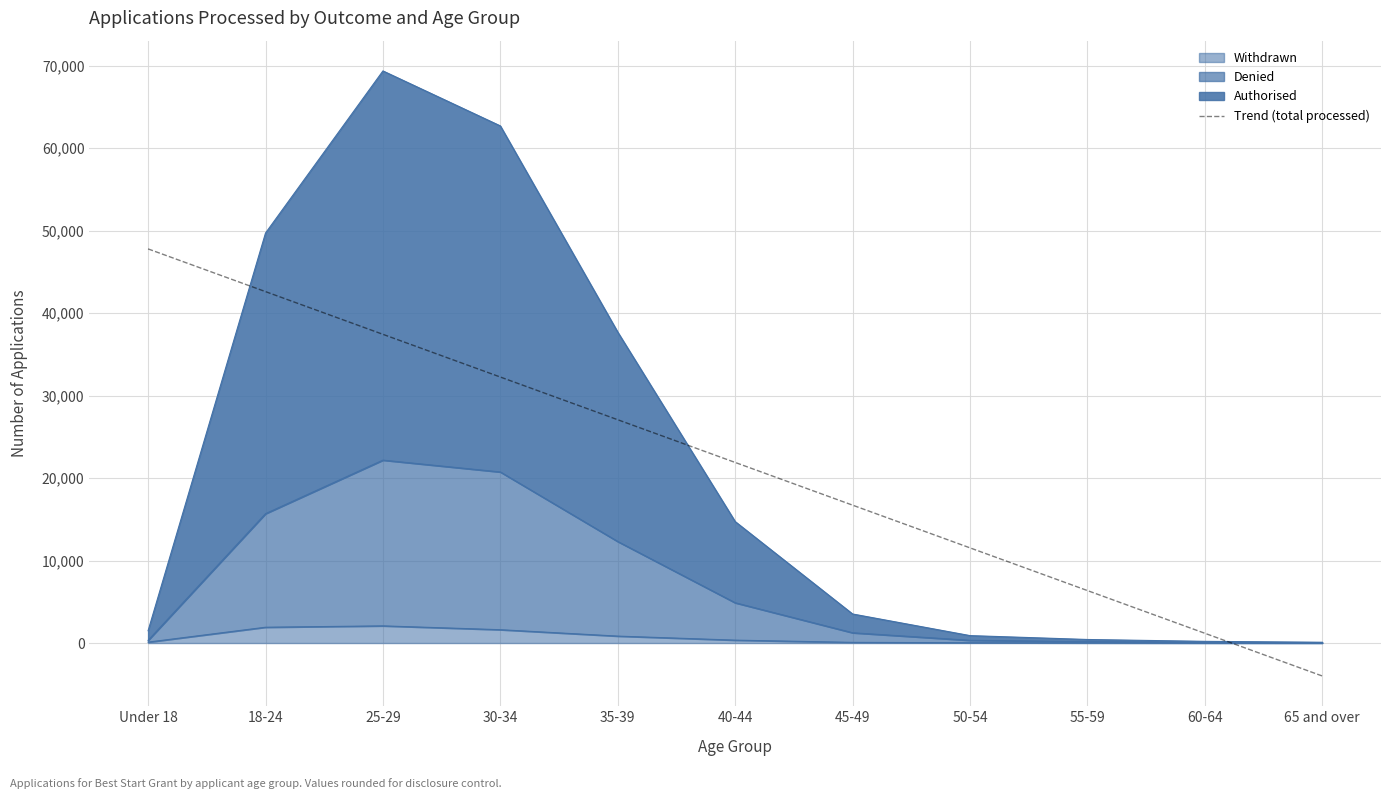

List the series in order of their peak value, lowest first.

Withdrawn, Denied, Authorised